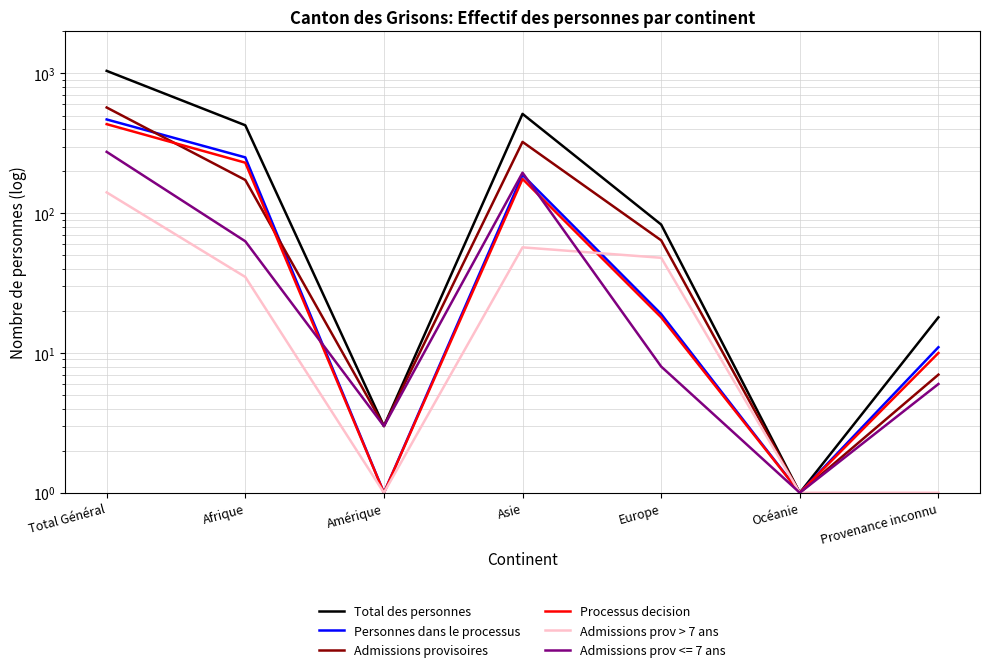

What are all the series names shown in the legend?

Total des personnes, Personnes dans le processus, Admissions provisoires, Processus decision, Admissions prov > 7 ans